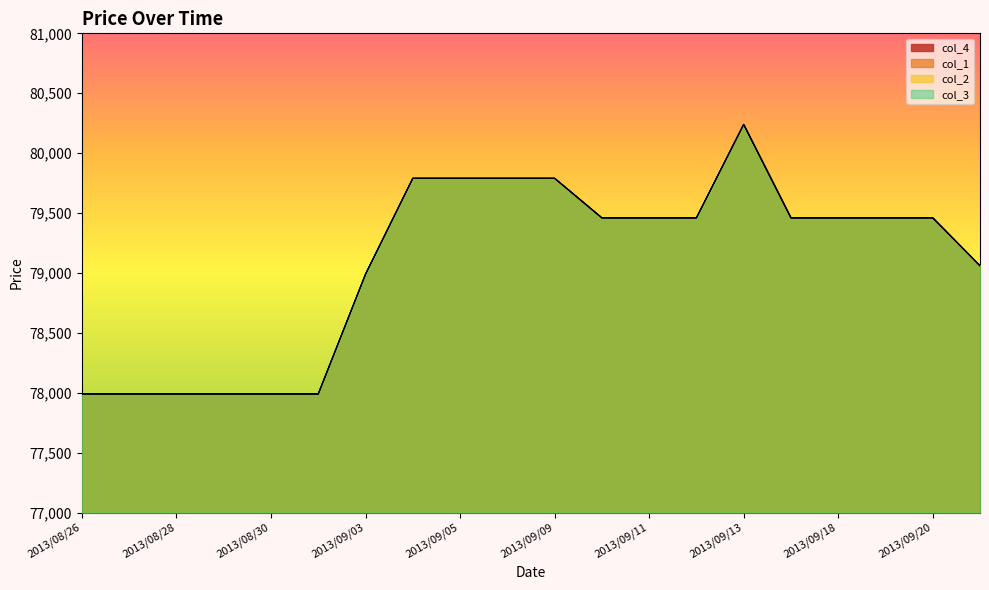

True or false: col_1 has more than 1 interior local peaks.

False